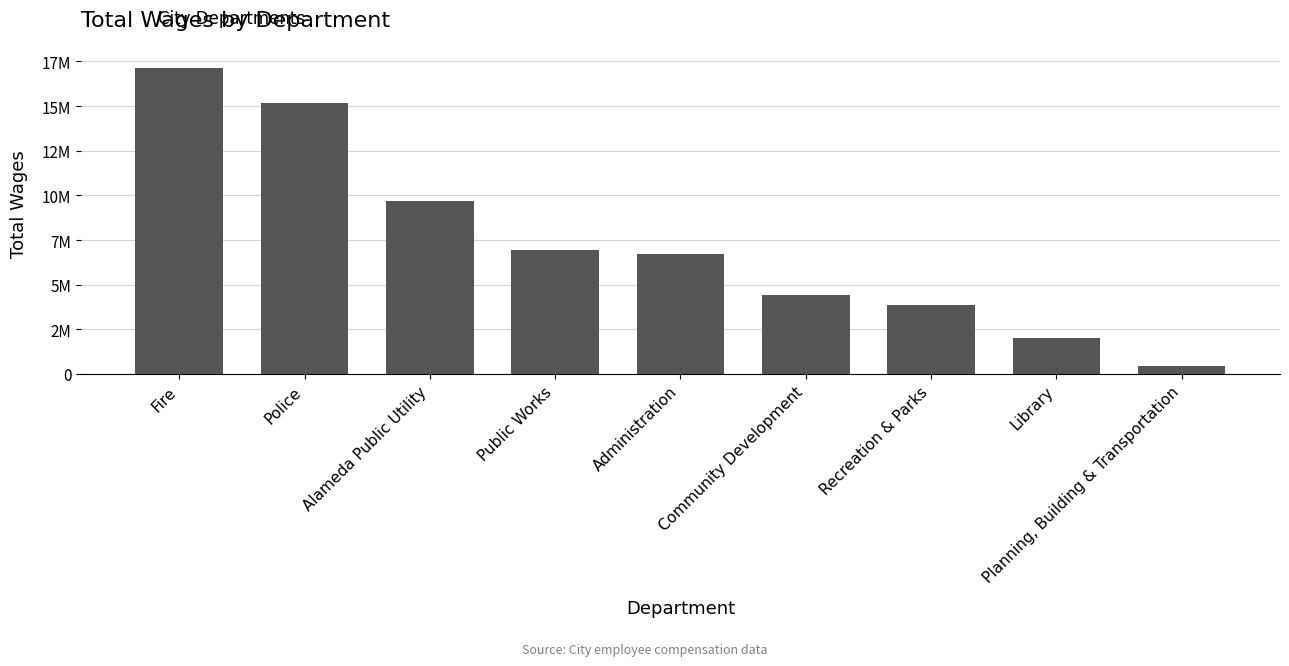

Between Planning, Building & Transportation and Public Works, which is larger?

Public Works